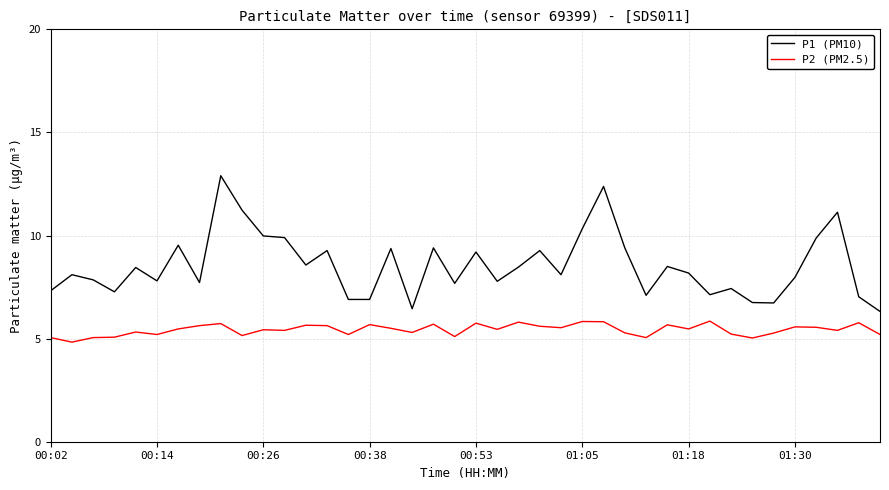

True or false: P2 (PM2.5) and P1 (PM10) cross at least once.

False